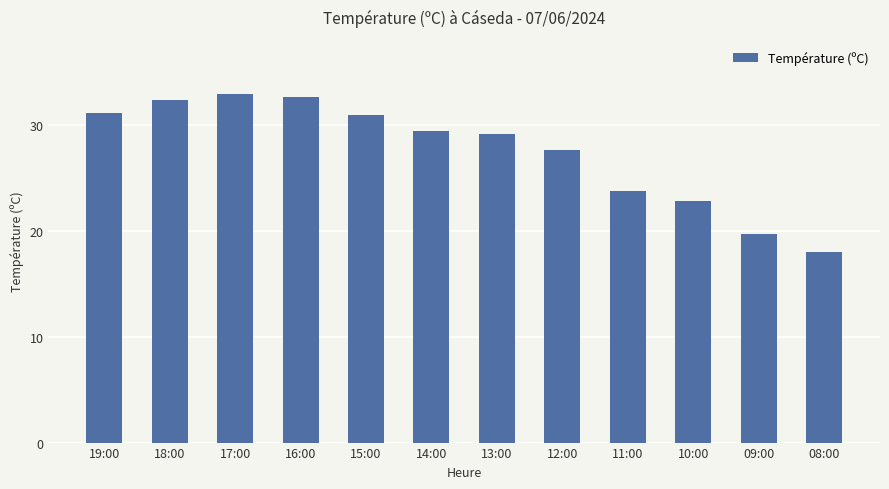

What is the average value?

27.5